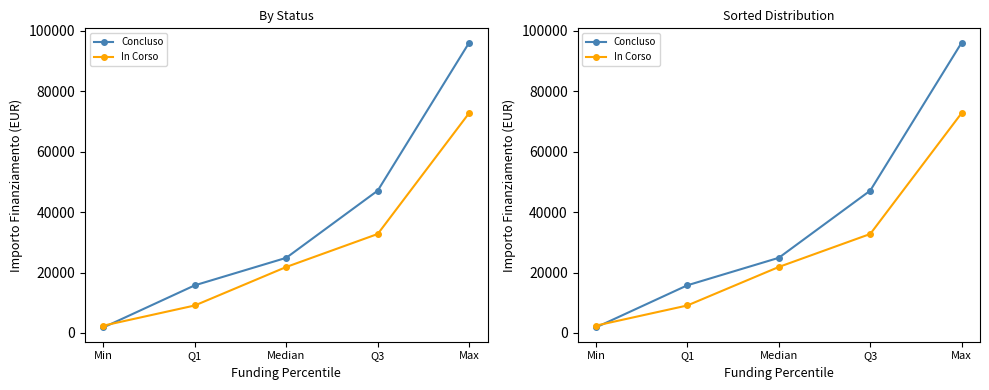

What position from the right is Q1?

4